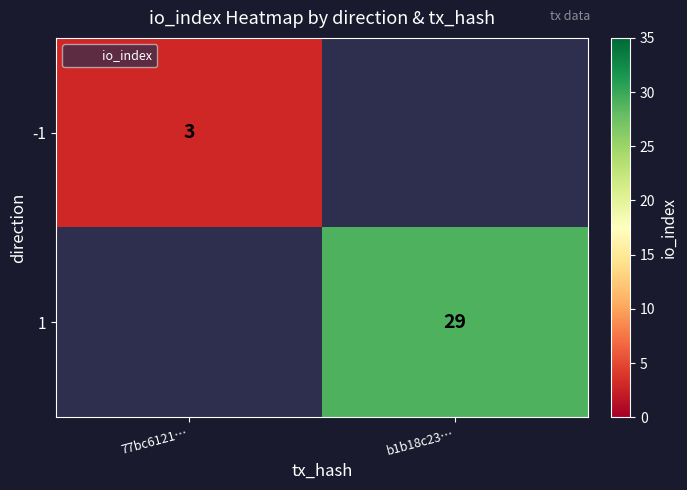

Is it true that -1 equals 3 at 77bc6121…?

True